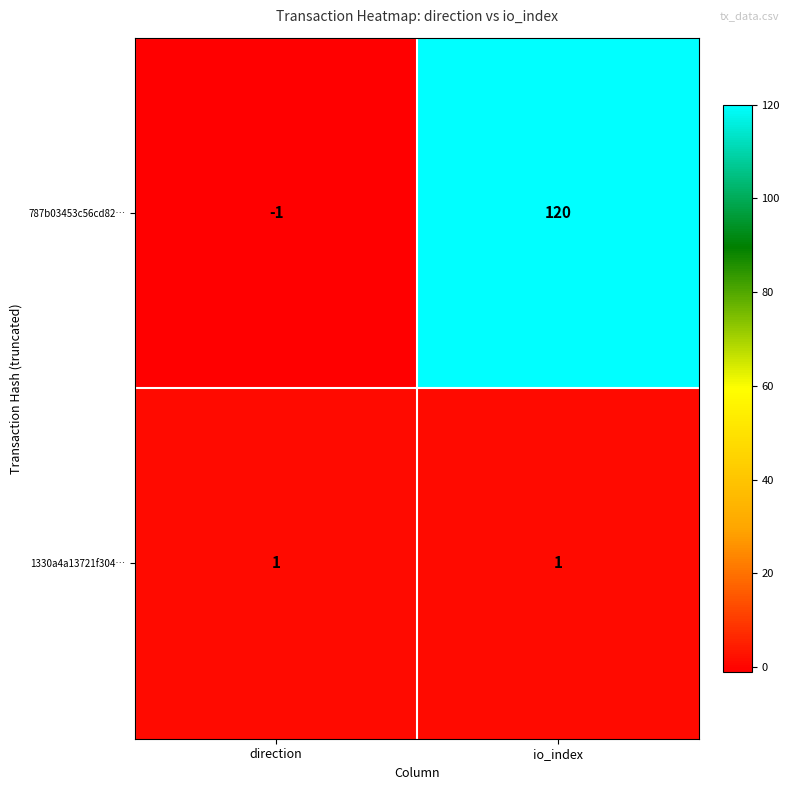

Where is 787b03453c56cd82… nearest to the value 59?

direction